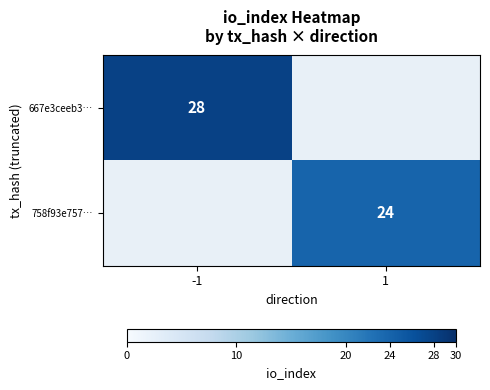

Is it true that 758f93e757… equals 24 at 1?

True